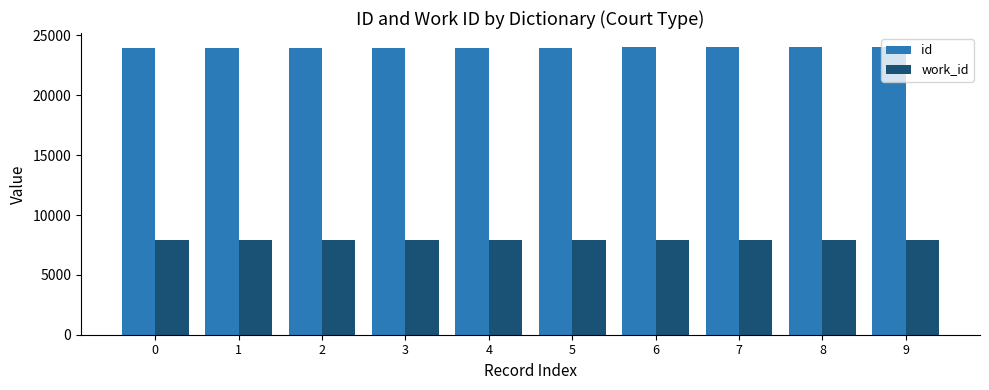

What is the value of the work_id bar at the 1st from the left?

7933